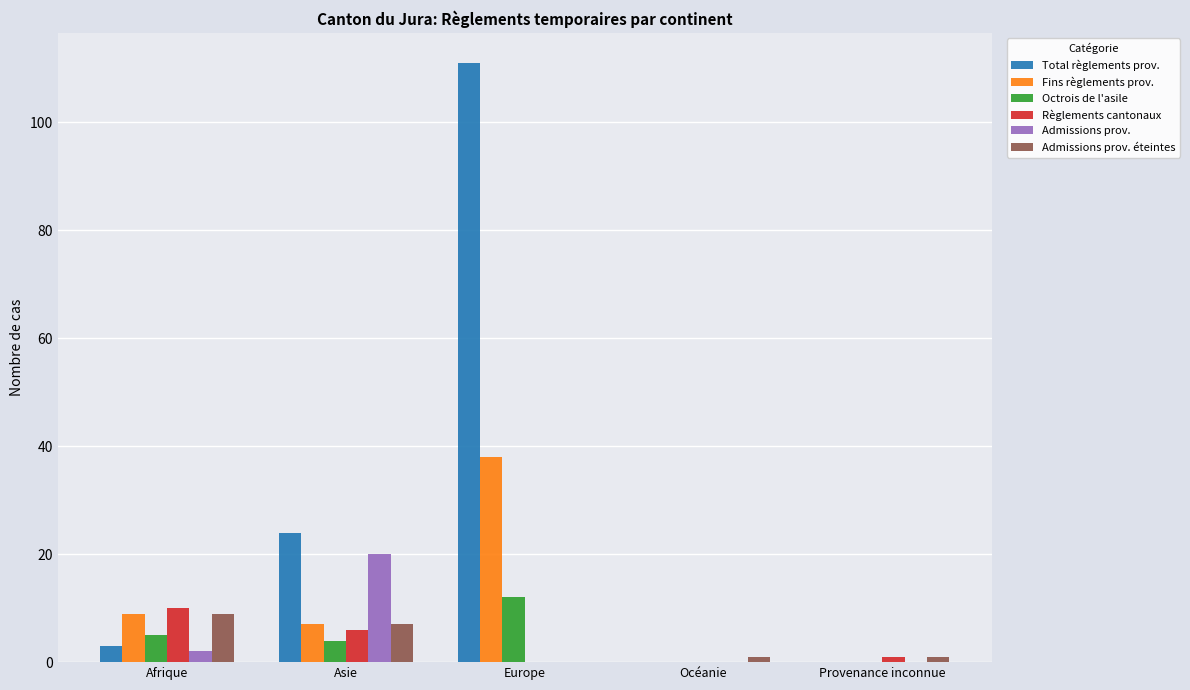

Reading left to right, extract all data points from this chart.

Total règlements prov.: Afrique=3	Asie=24	Europe=111	Océanie=0	Provenance inconnue=0
Fins règlements prov.: Afrique=9	Asie=7	Europe=38	Océanie=0	Provenance inconnue=0
Octrois de l'asile: Afrique=5	Asie=4	Europe=12	Océanie=0	Provenance inconnue=0
Règlements cantonaux: Afrique=10	Asie=6	Europe=0	Océanie=0	Provenance inconnue=1
Admissions prov.: Afrique=2	Asie=20	Europe=0	Océanie=0	Provenance inconnue=0
Admissions prov. éteintes: Afrique=9	Asie=7	Europe=0	Océanie=1	Provenance inconnue=1